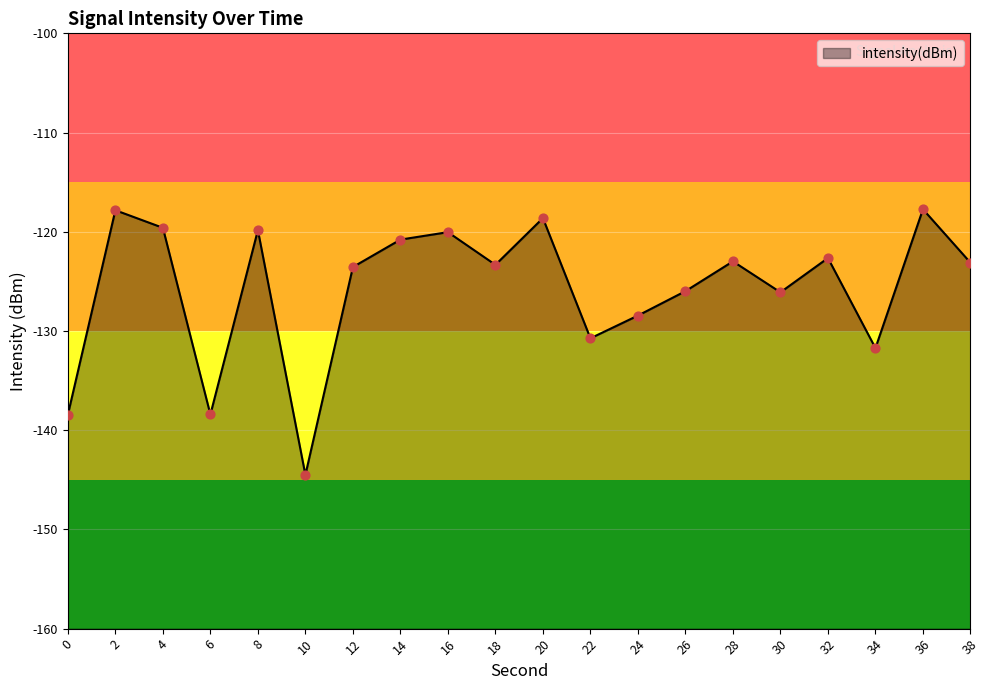

What is the change in value from 4 to 14?

-1.2